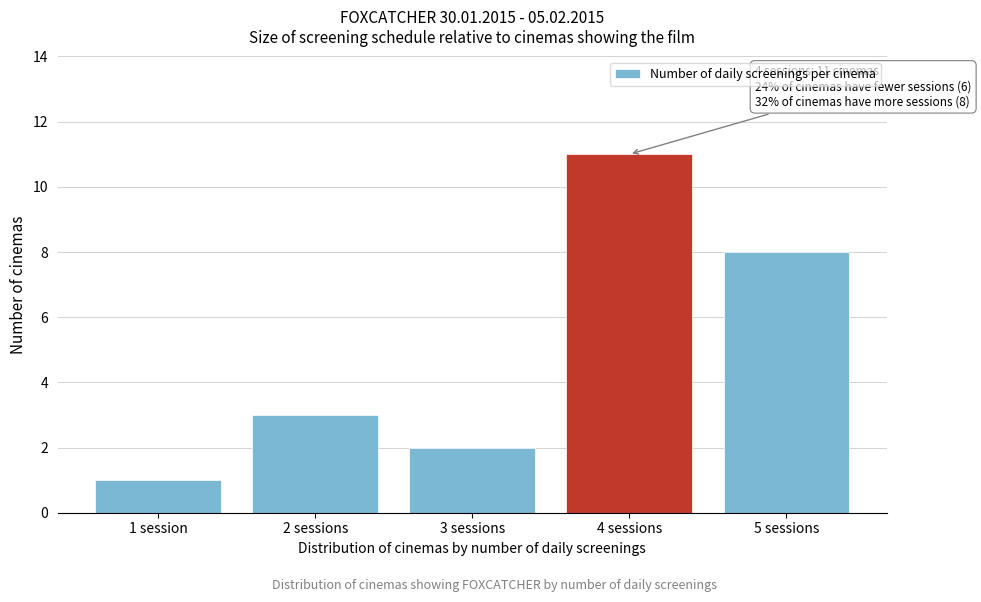

Reading left to right, extract all data points from this chart.

1 session=1	2 sessions=3	3 sessions=2	4 sessions=11	5 sessions=8